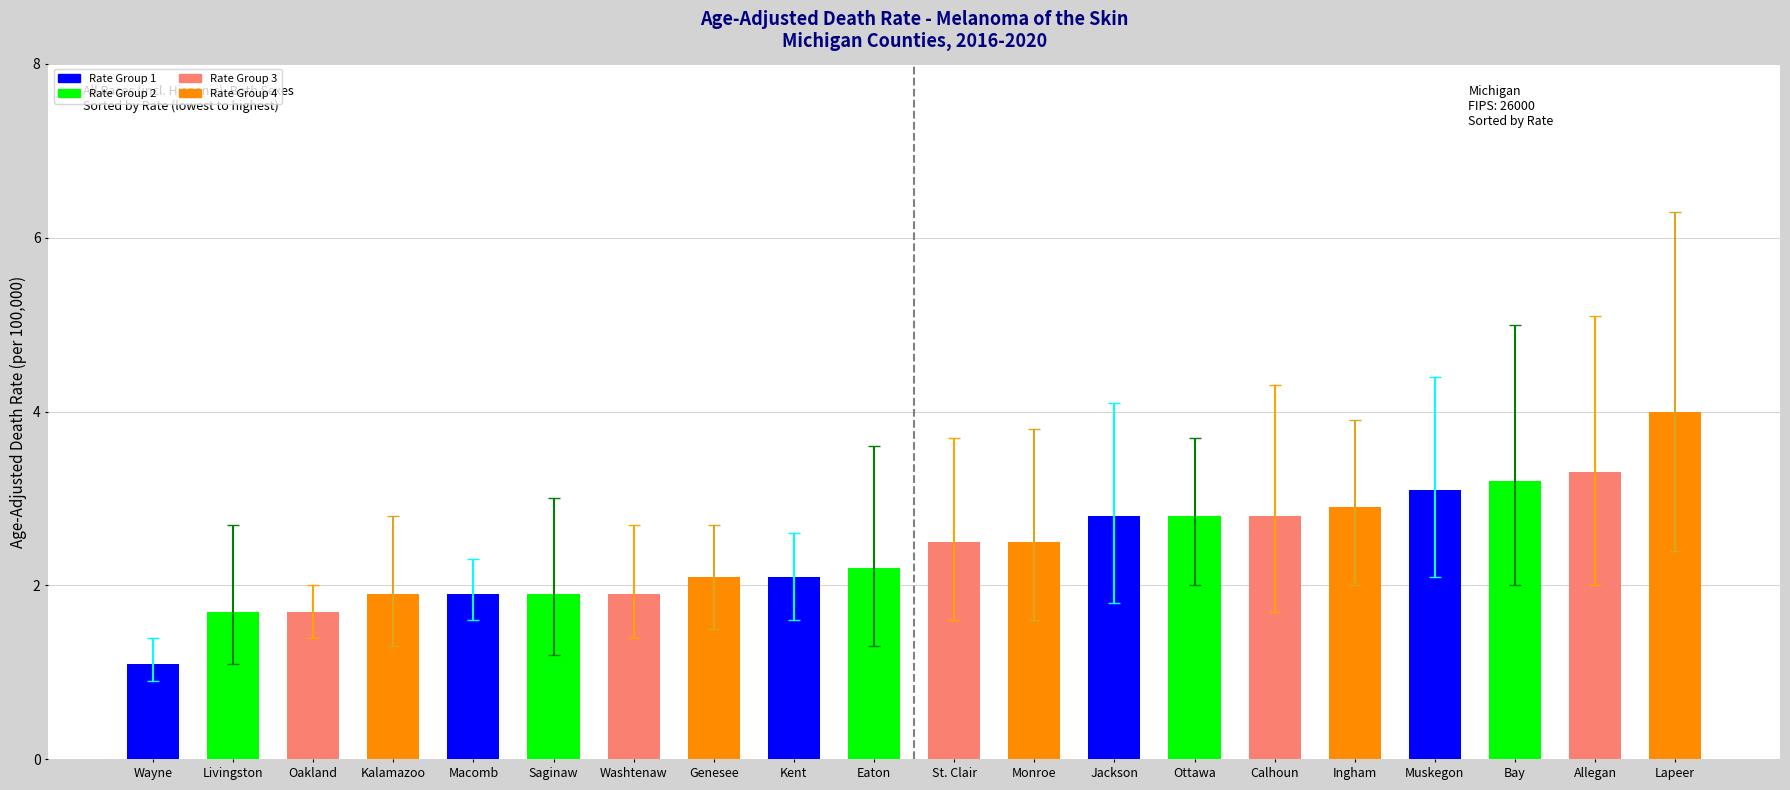

Is it true that the value at Saginaw is 1.9?

True